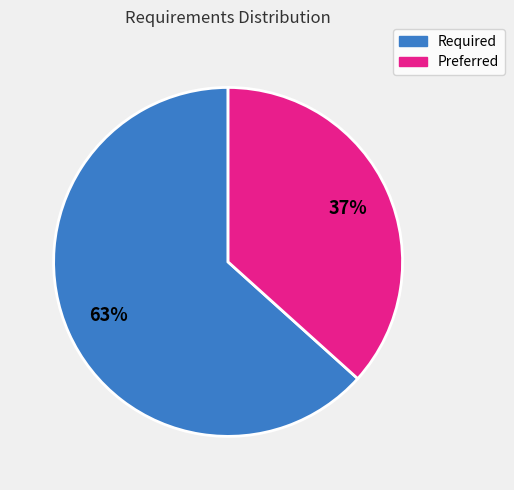

How many slices are in this pie chart?

2